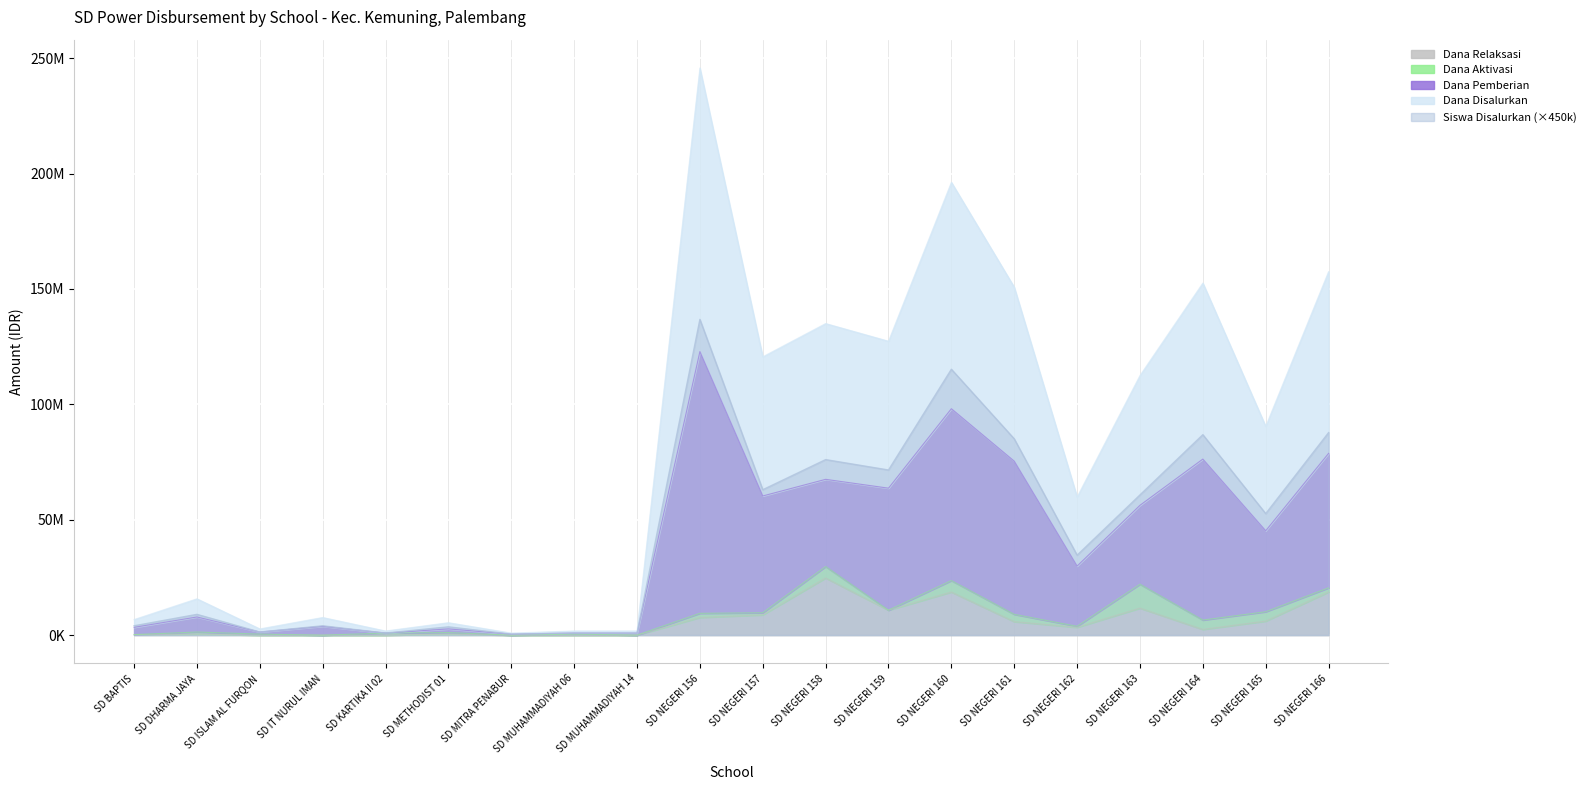

At which category is the sum across all series the highest?

SD NEGERI 156